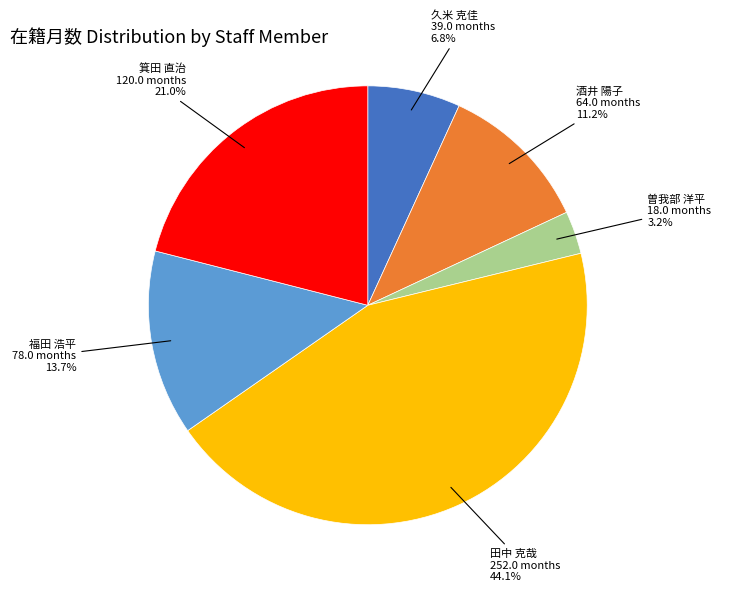

Which category has the smallest portion of the pie?

曽我部 洋平 18.0 months